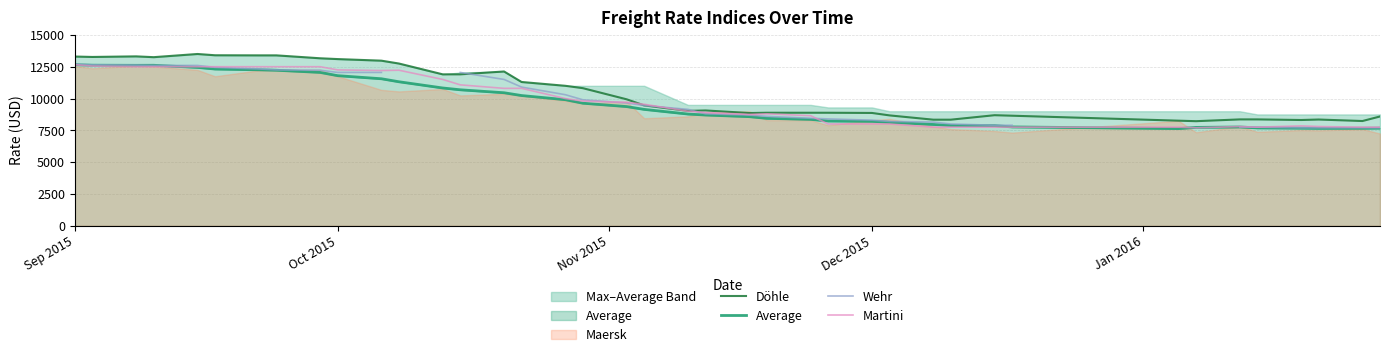

At which label does Wehr reach its peak?

Sep 2015